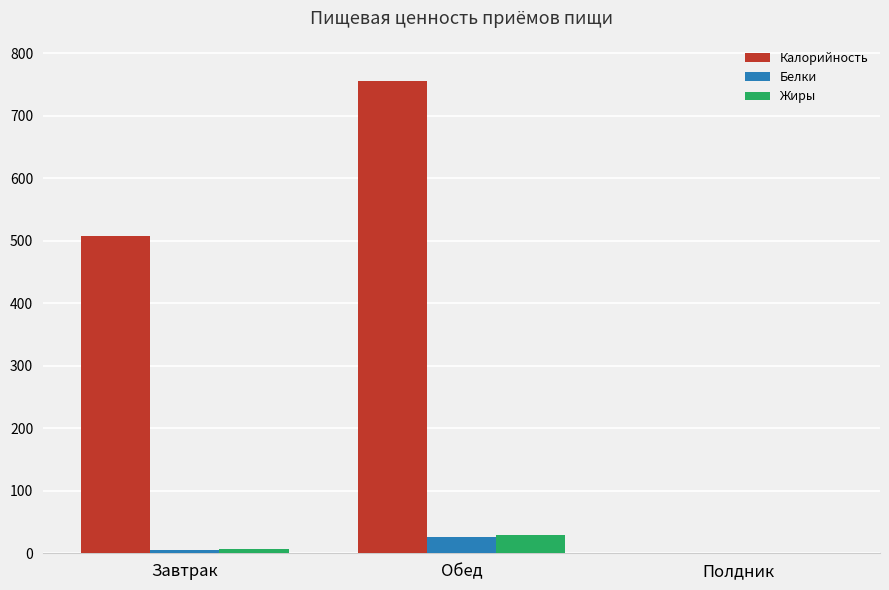

Where is Калорийность nearest to the value 377?

Завтрак